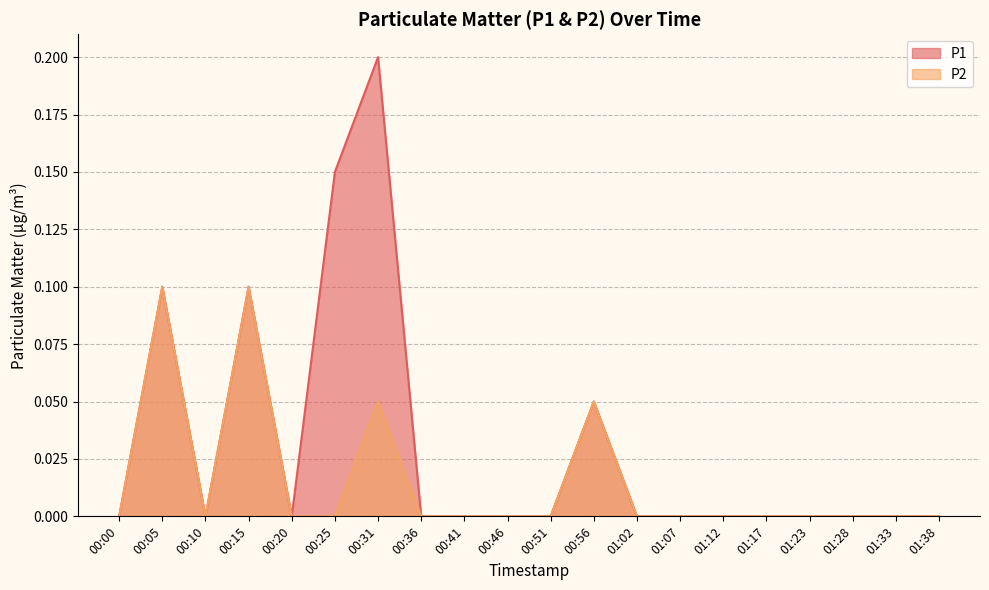

Reading left to right, extract all data points from this chart.

P1: 00:00=0.0	00:05=0.1	00:10=0.0	00:15=0.1	00:20=0.0	00:25=0.1	00:31=0.2	00:36=0.0	00:41=0.0	00:46=0.0	00:51=0.0	00:56=0.1	01:02=0.0	01:07=0.0	01:12=0.0	01:17=0.0	01:23=0.0	01:28=0.0	01:33=0.0	01:38=0.0
P2: 00:00=0.0	00:05=0.1	00:10=0.0	00:15=0.1	00:20=0.0	00:25=0.0	00:31=0.1	00:36=0.0	00:41=0.0	00:46=0.0	00:51=0.0	00:56=0.1	01:02=0.0	01:07=0.0	01:12=0.0	01:17=0.0	01:23=0.0	01:28=0.0	01:33=0.0	01:38=0.0